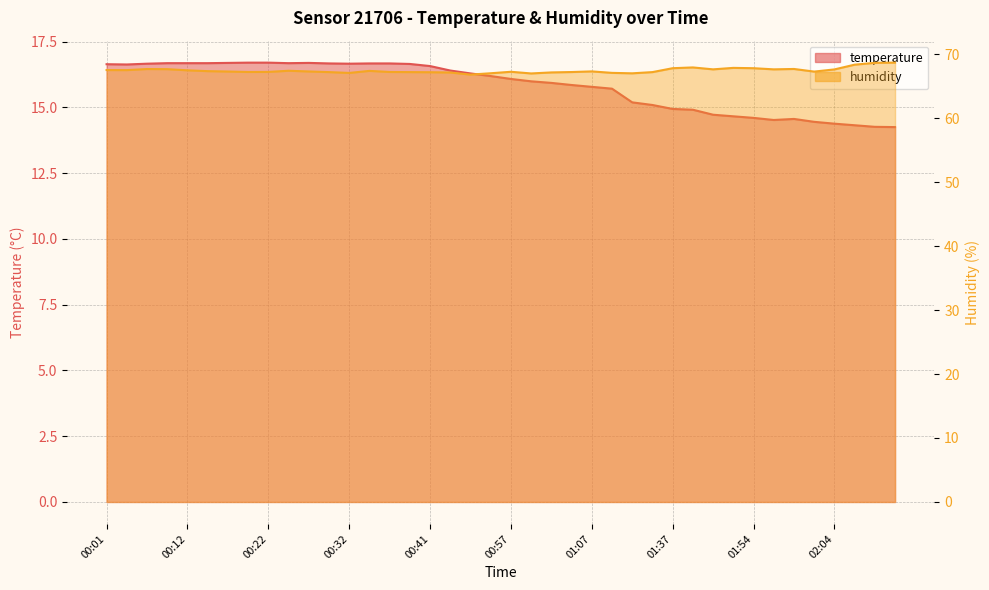

What is the total value across all series at 00:01?

84.2